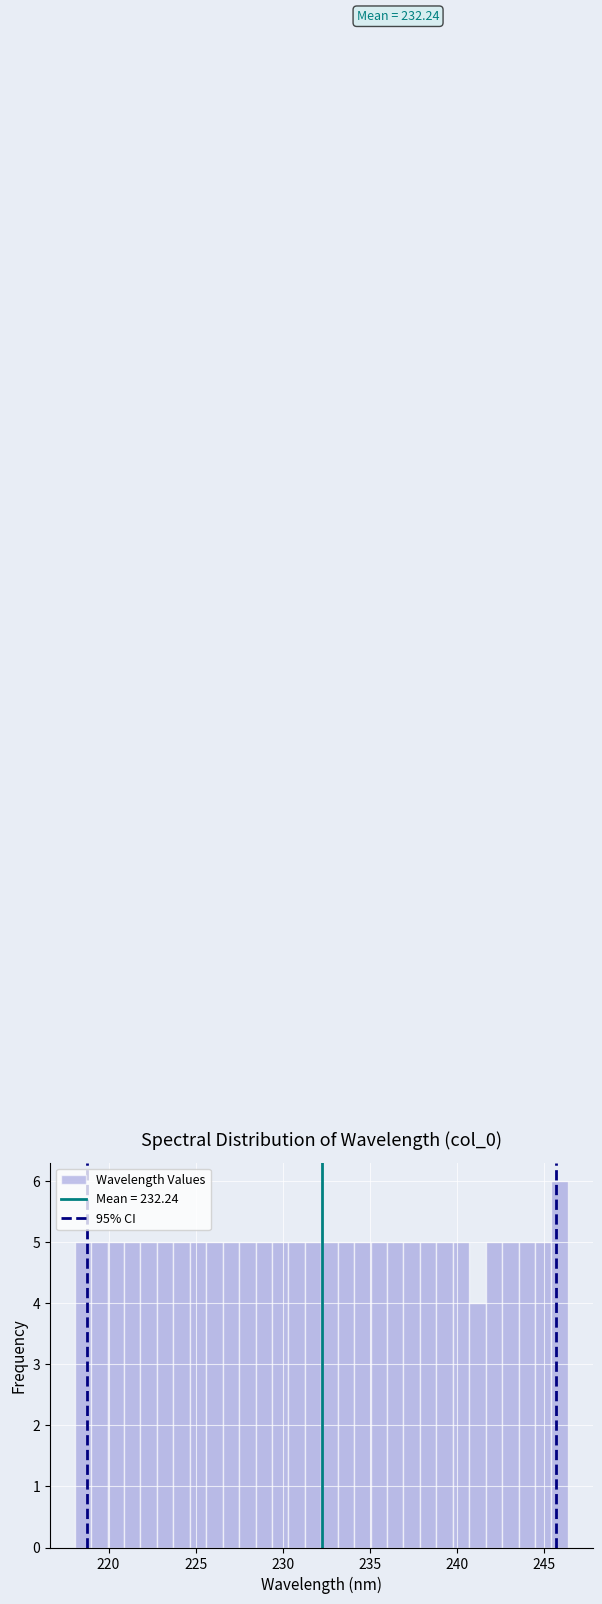

Read against the x-axis, roughly where is the centre of the tallest bar?

246.0